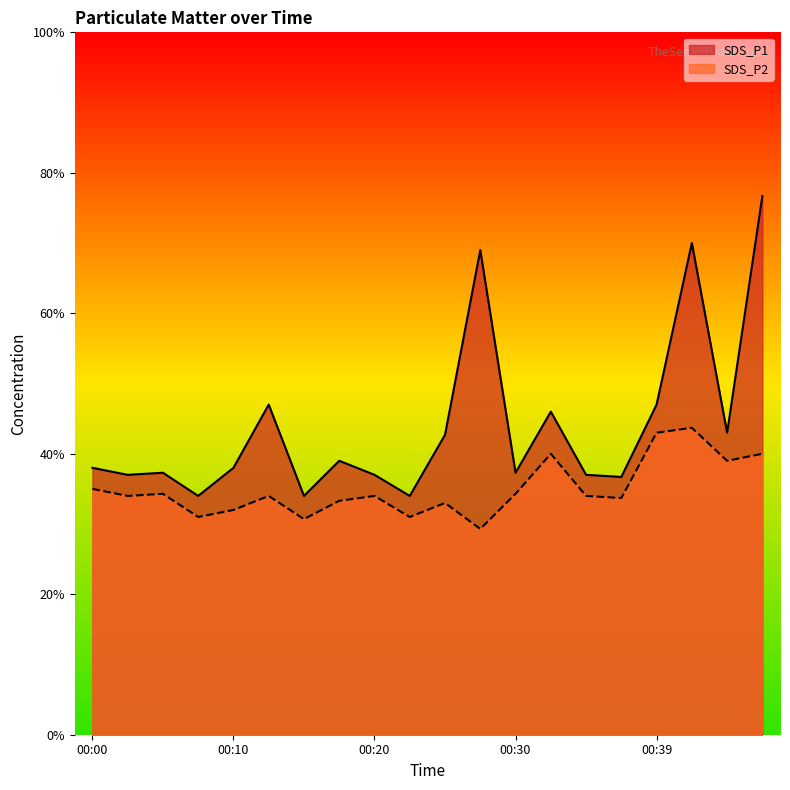

Which label corresponds to the smallest value in the chart?

00:27